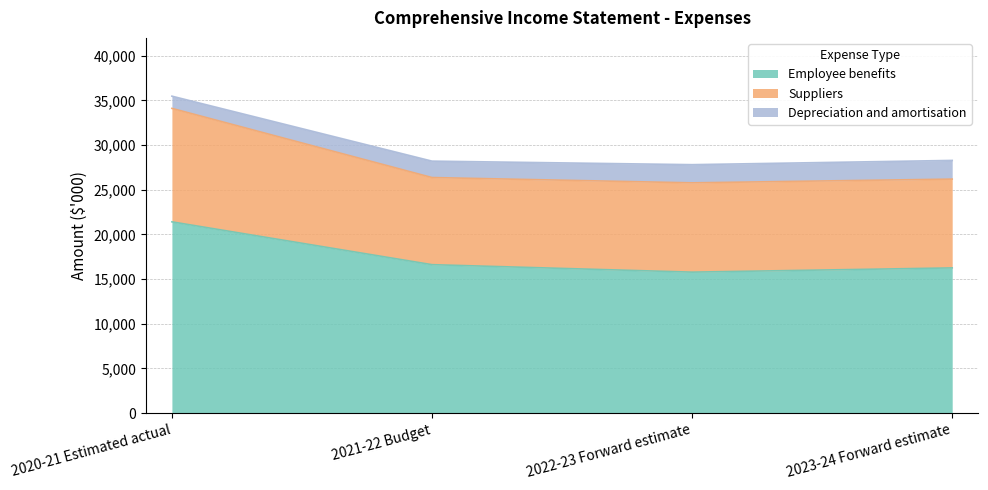

What is the maximum value for Employee benefits?

21405